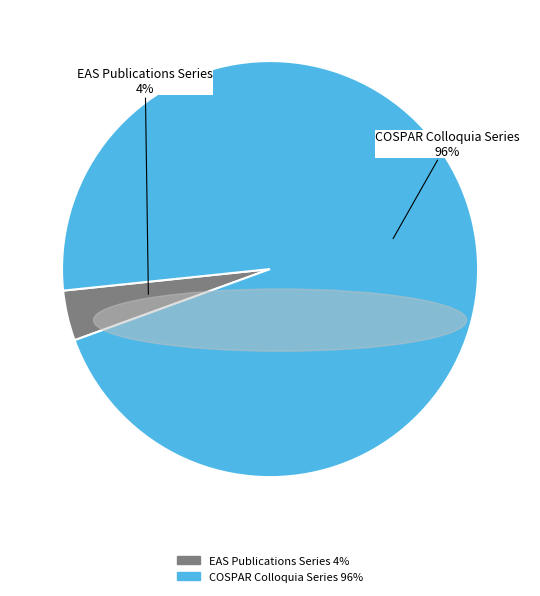

How many slices are in this pie chart?

2